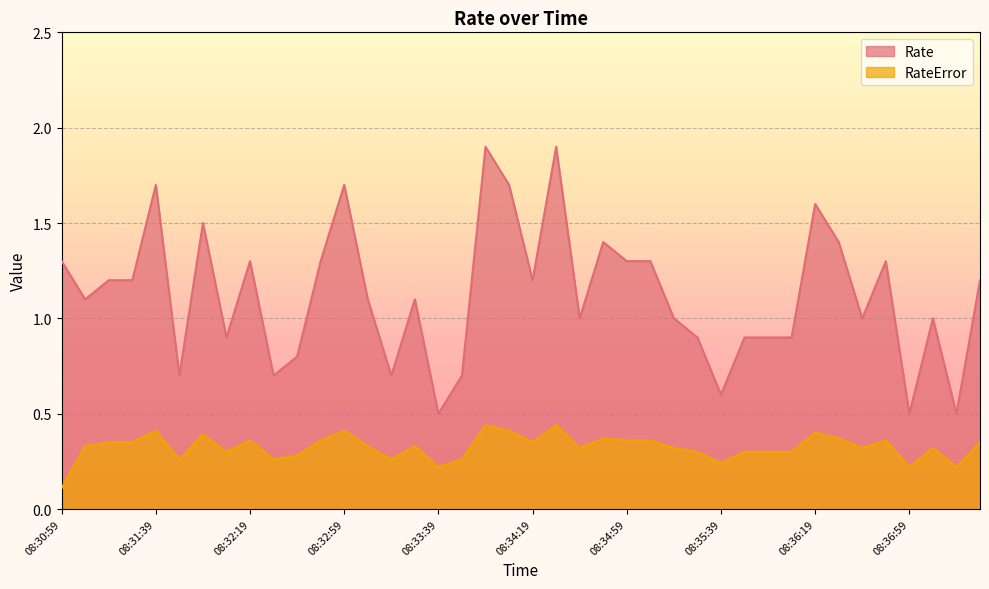

What is the label of the 7th point from the right?

08:36:29